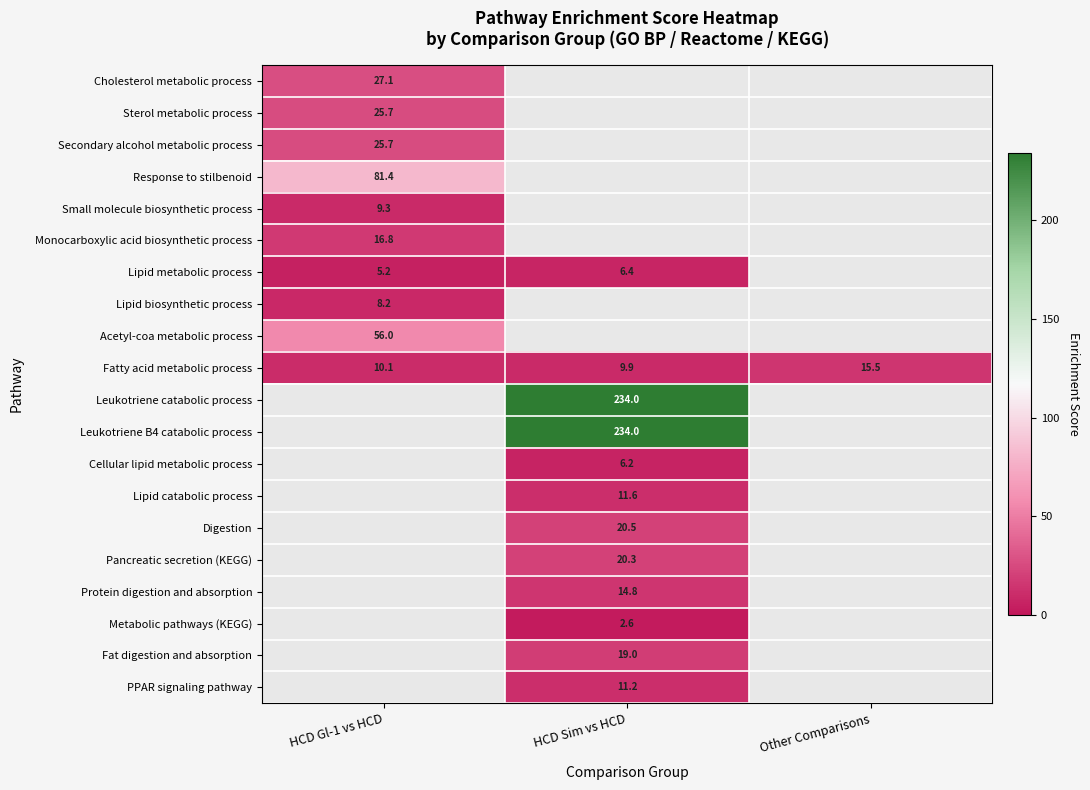

Is the value of Sterol metabolic process at HCD Gl-1 vs HCD greater than the value of Digestion at HCD Sim vs HCD?

Yes